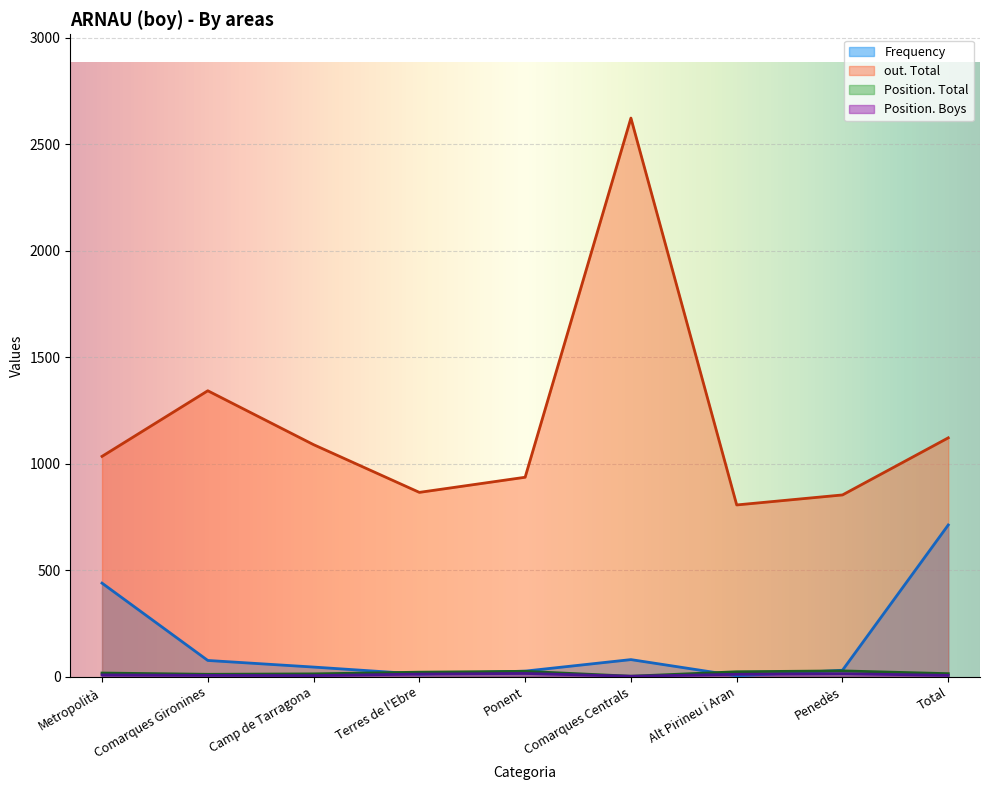

True or false: out. Total and Position. Boys intersect in this chart.

False